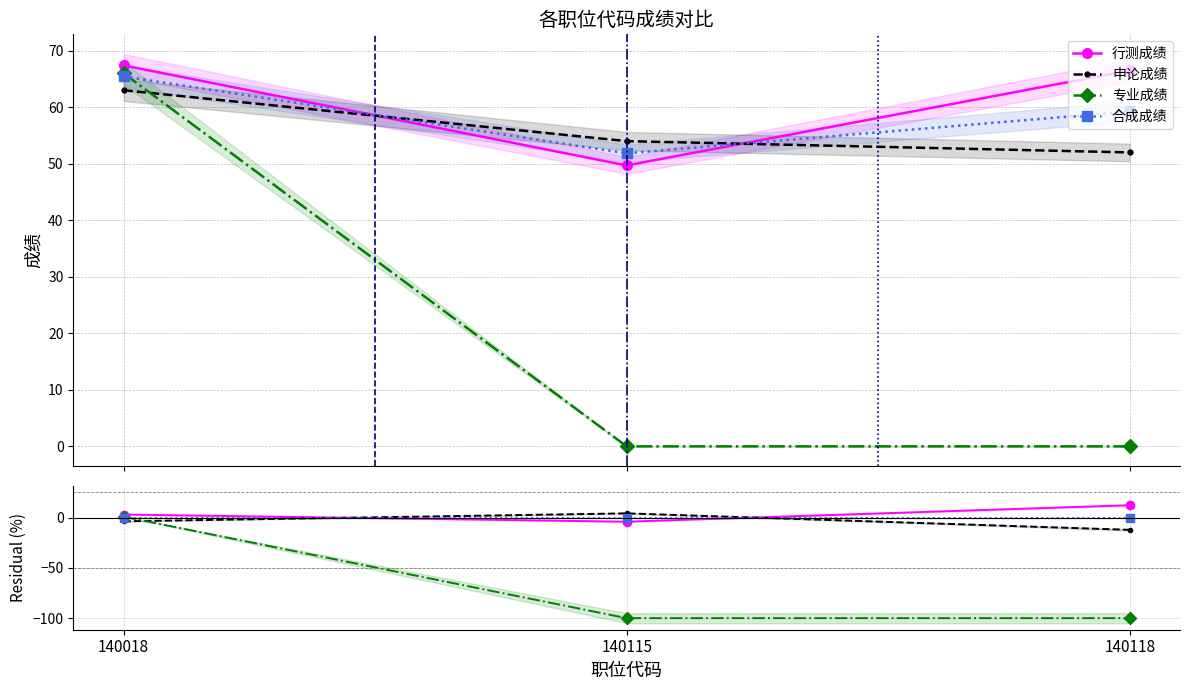

What is the difference between the highest and lowest values at 140115?

104.1